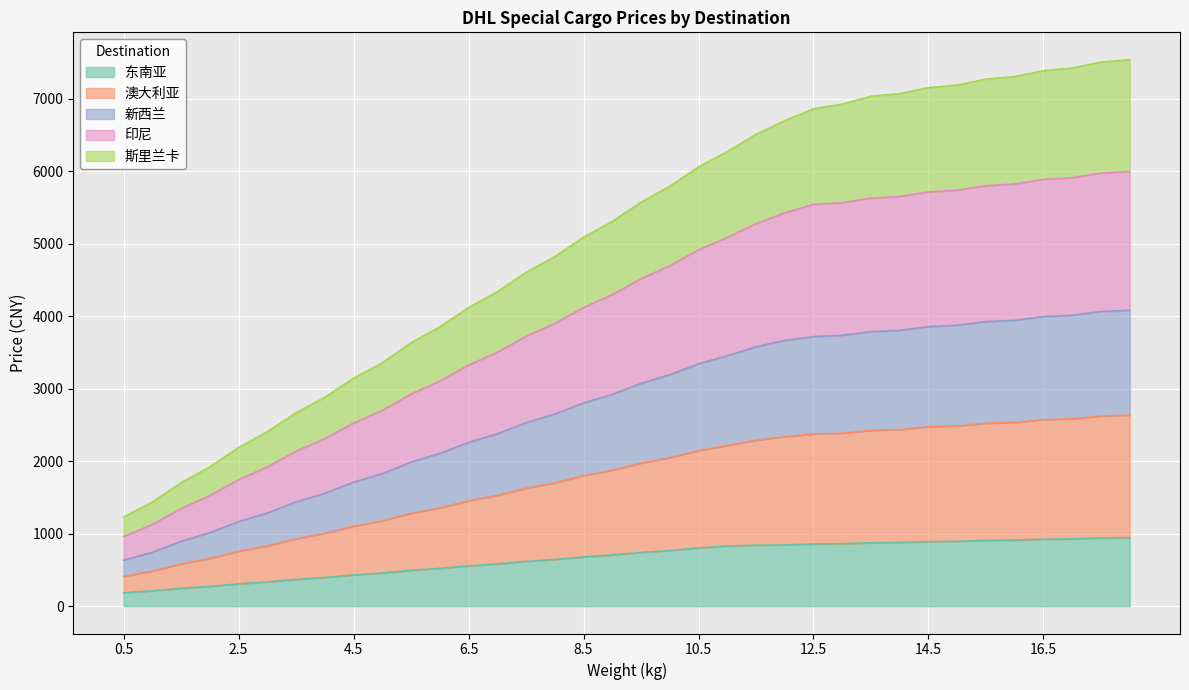

The value of 印尼 at 14 is 1123.2. True or false?

False